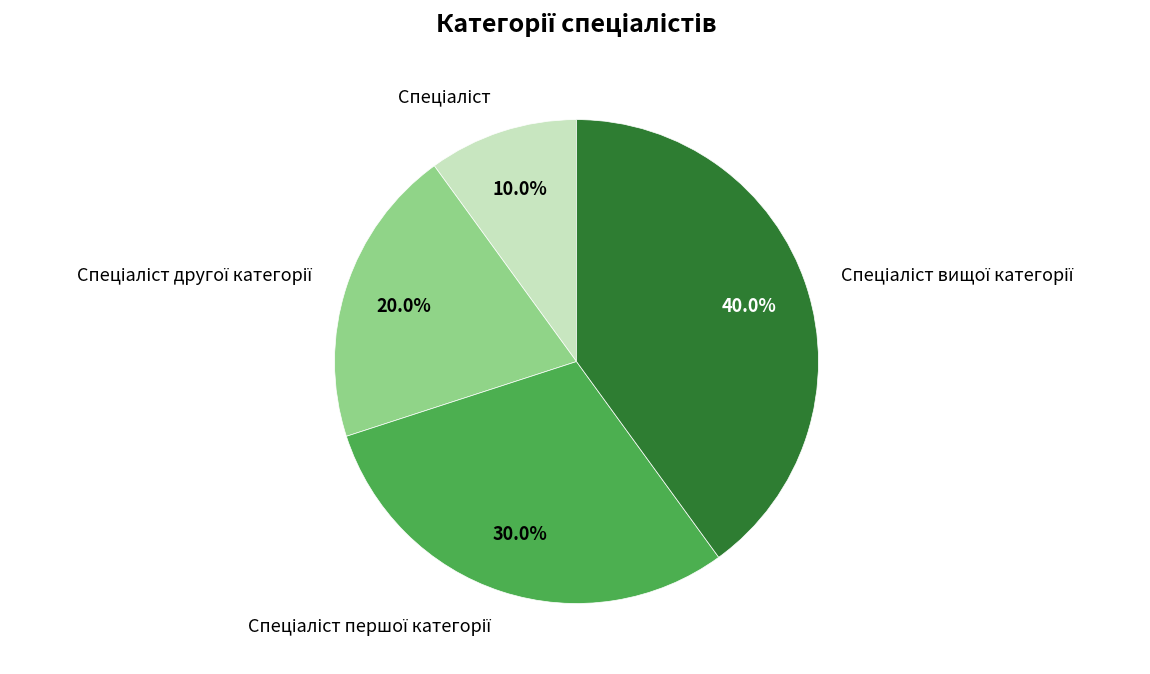

Is there a majority slice in this chart?

No